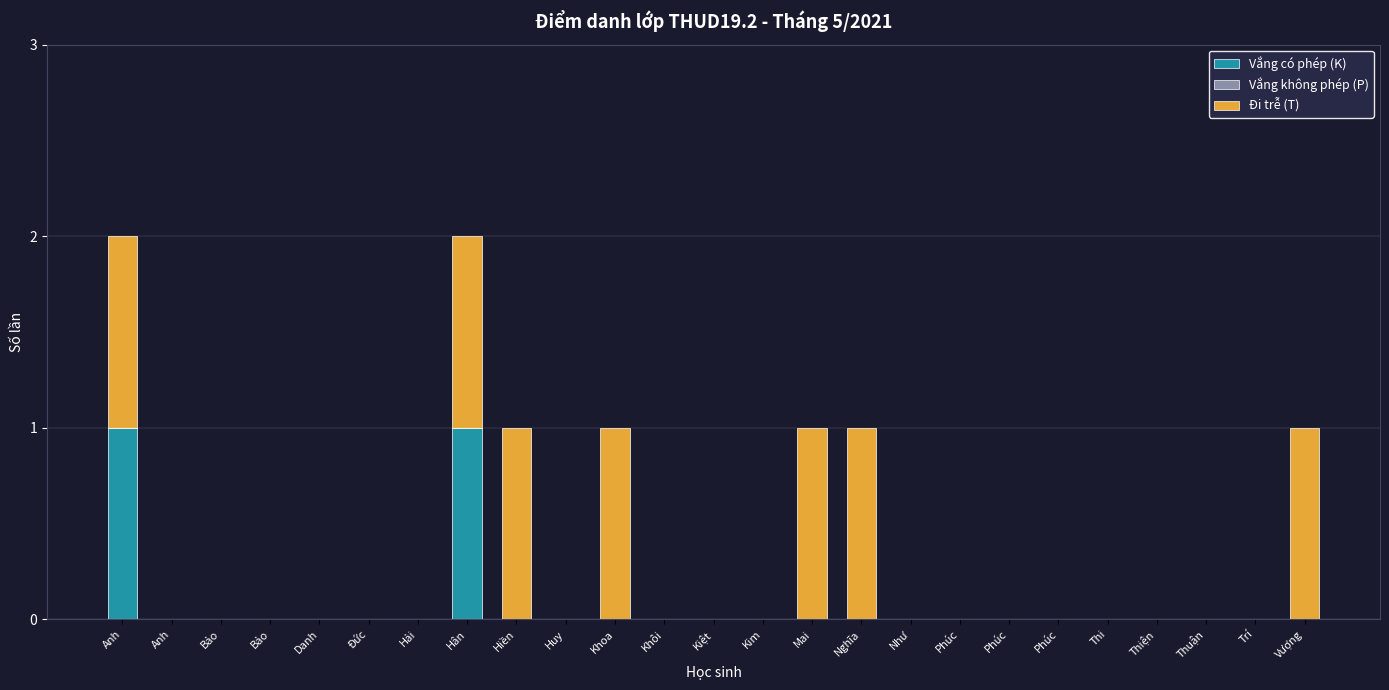

What is the highest value of the Vắng có phép (K) series?

1